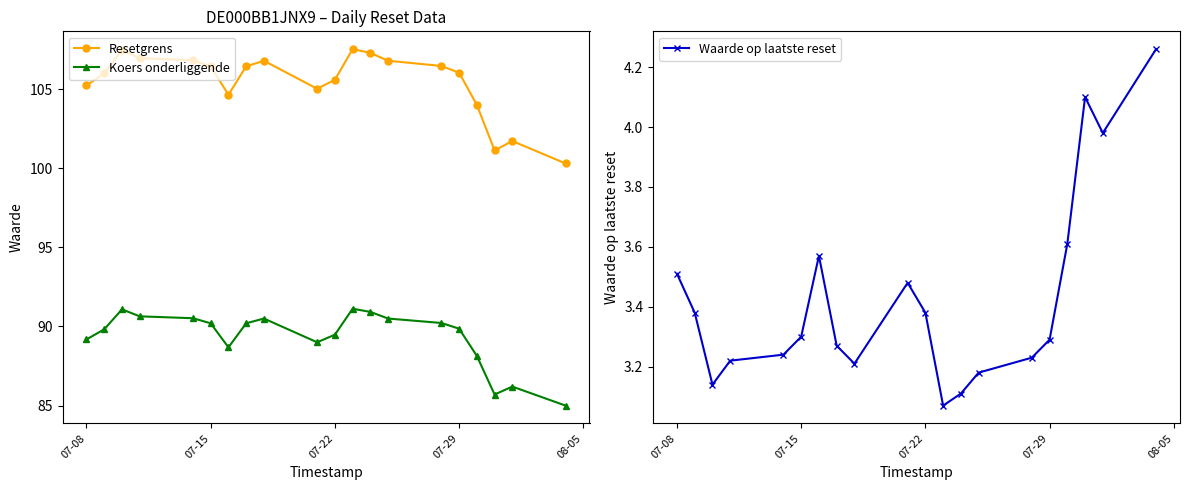

True or false: Koers onderliggende and Waarde op laatste reset cross at least once.

False